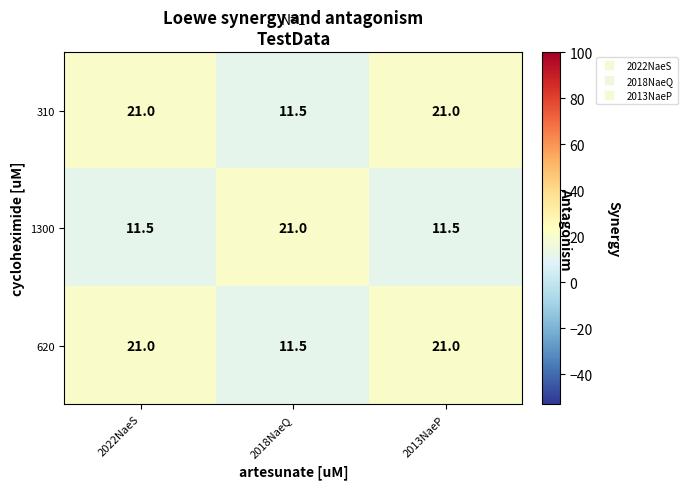

At how many categories does at least one series exceed 16?

3